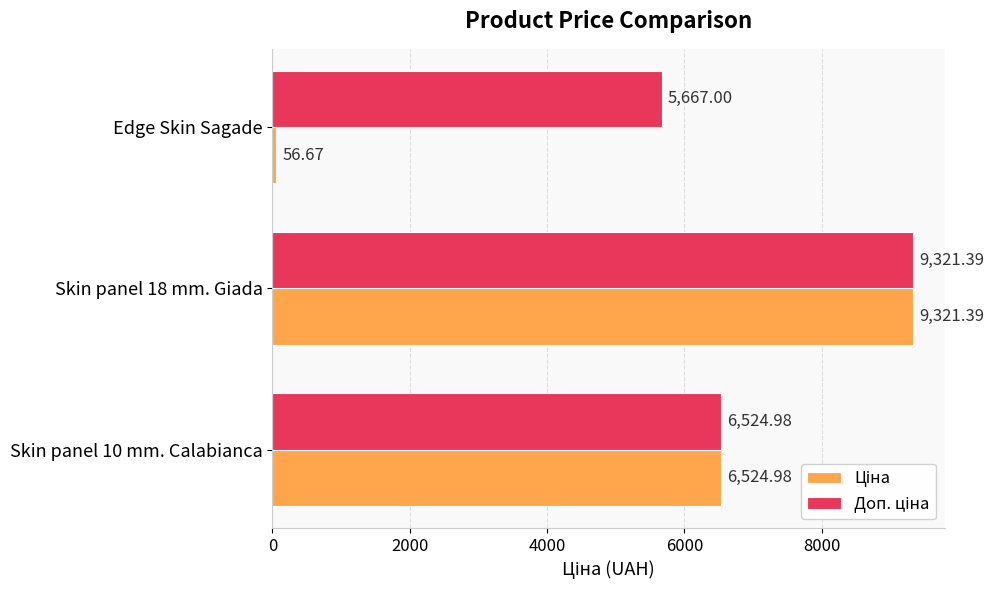

Count the number of categories in the chart.

3